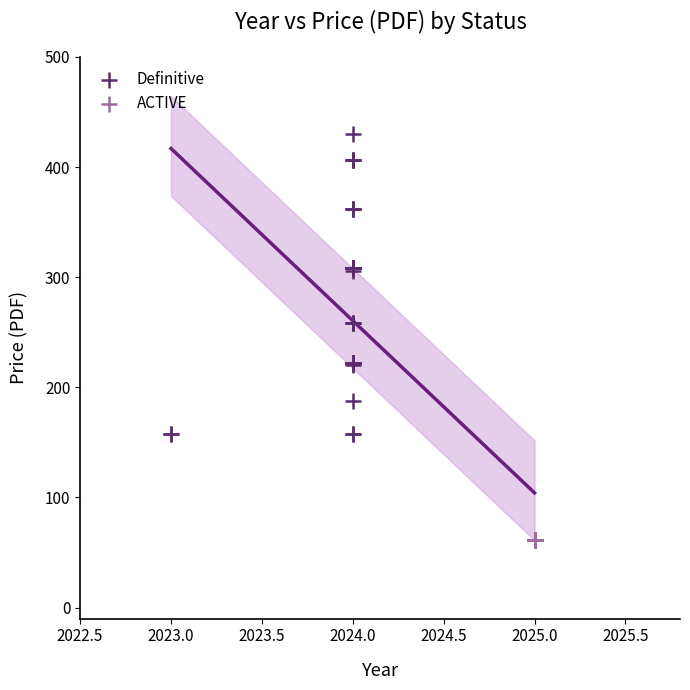

Which series reaches the maximum Y coordinate?

Definitive